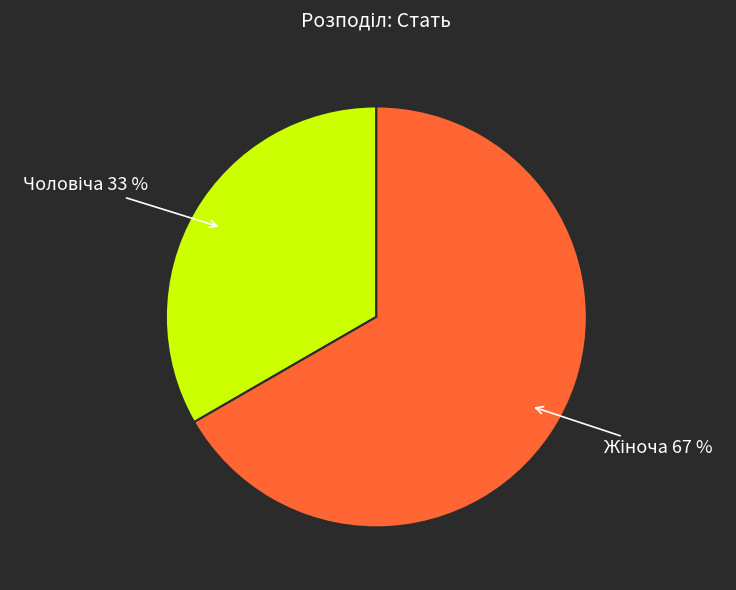

To the nearest percent, what is the average slice percentage?

50%